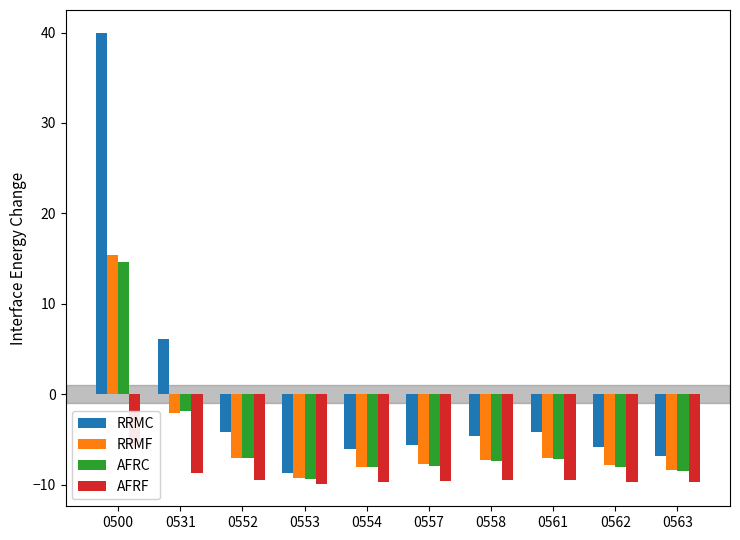

How many bars are there in each group?

4